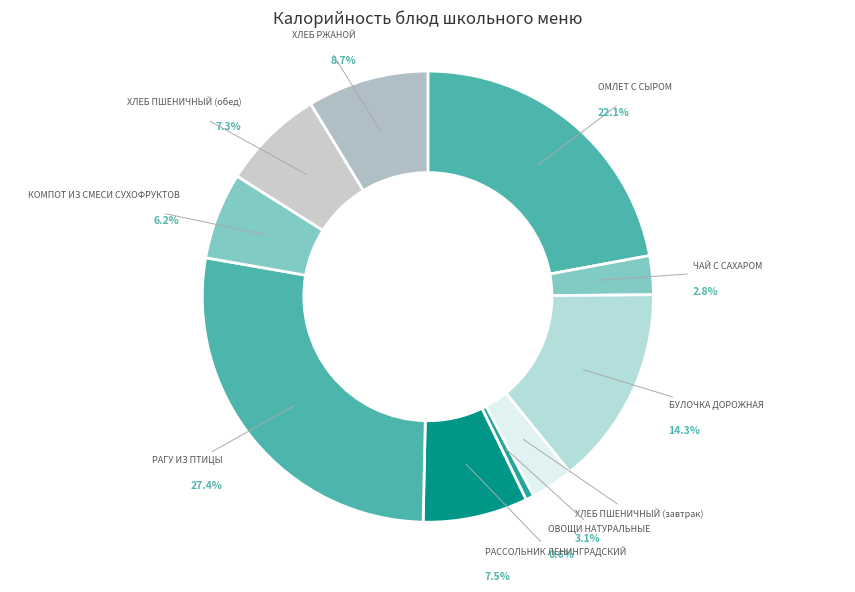

True or false: РАГУ ИЗ ПТИЦЫ accounts for 27% of the total.

True